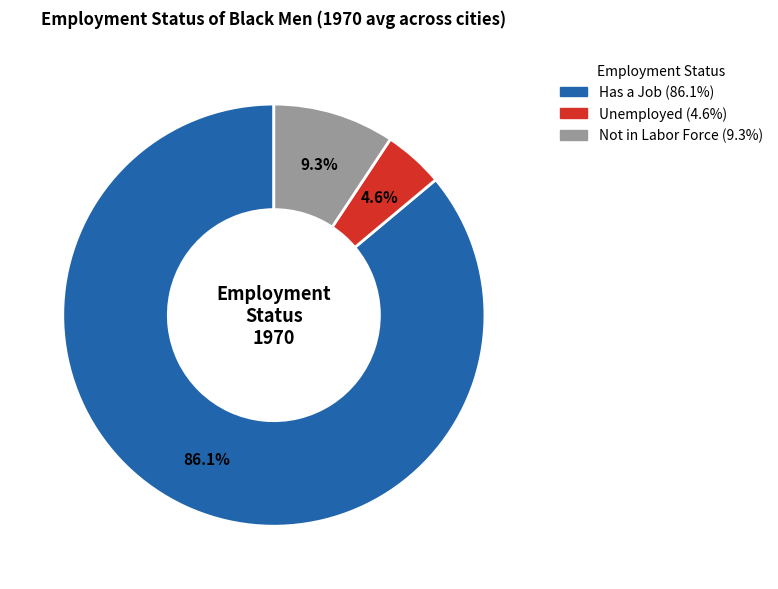

Is there a majority slice in this chart?

Yes